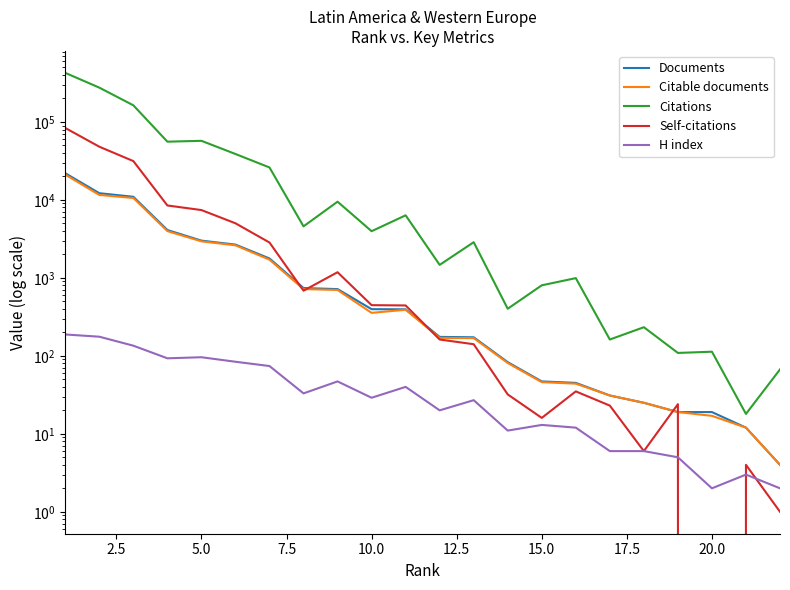

Which series changed the most between 7.5 and 15.0?

Citations